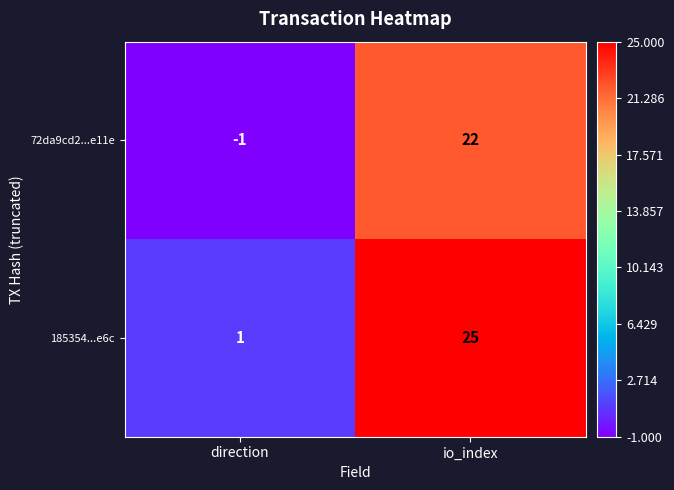

What is the sum of all 185354...e6c values?

26